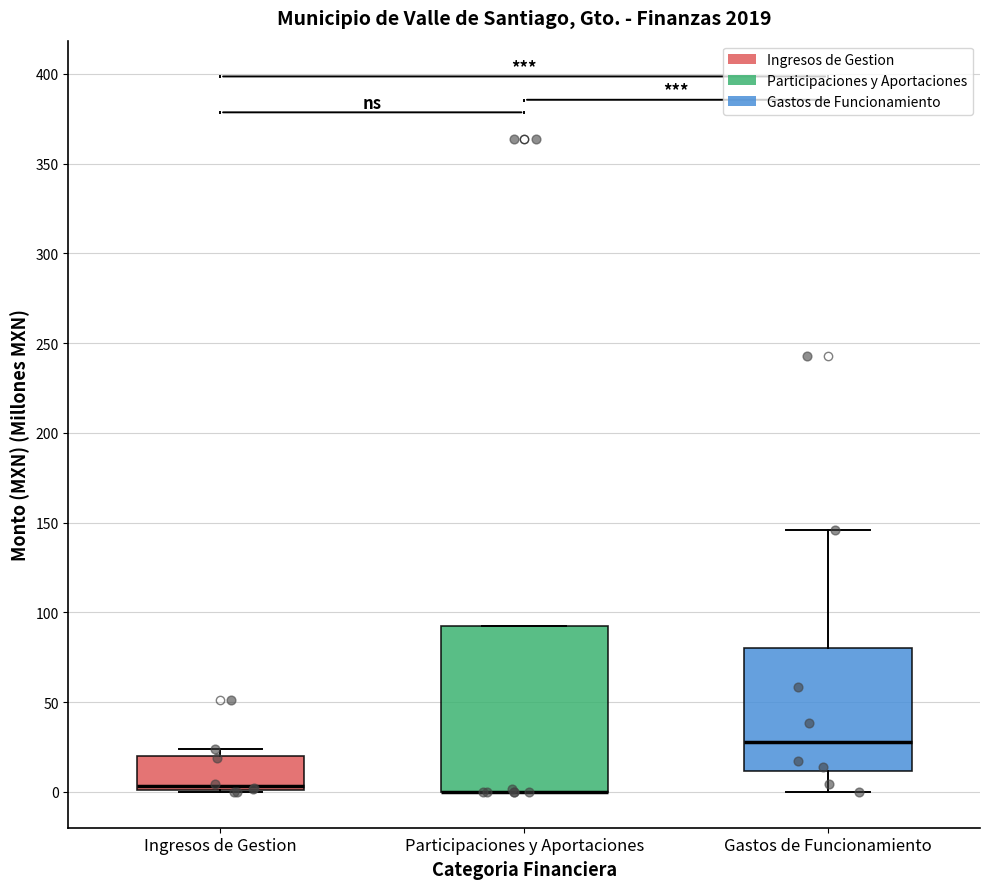

Where is the lower edge of the box for Participaciones y Aportaciones on the y-axis? The values are not printed on the chart, so give them approximately, as read against the axis.

0